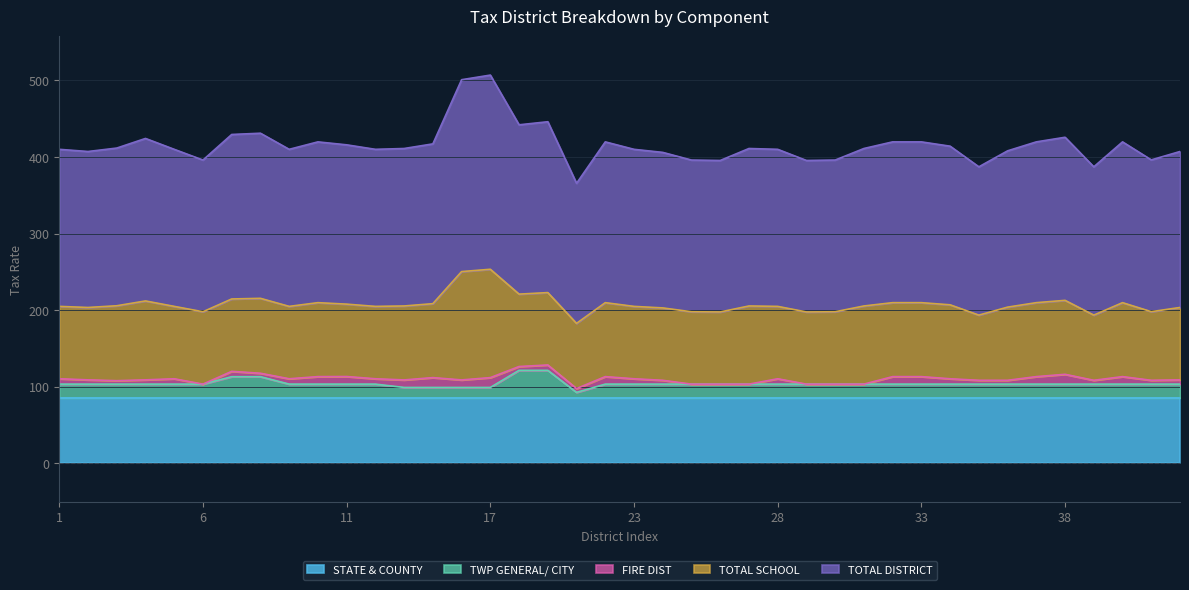

List the series in order of their peak value, lowest first.

FIRE DIST, TWP GENERAL/ CITY, STATE & COUNTY, TOTAL SCHOOL, TOTAL DISTRICT